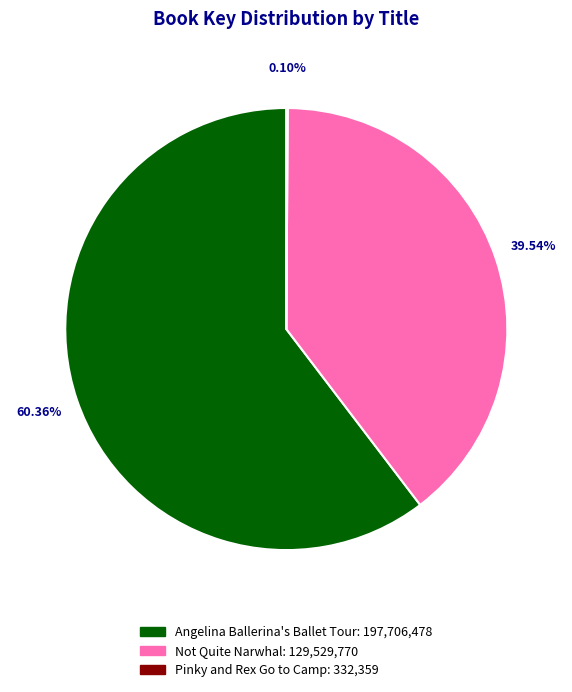

Rank the categories by value from lowest to highest.

Pinky and Rex Go to Camp (9780689825880), Not Quite Narwhal (9781481469098), Angelina Ballerina's Ballet Tour (9781665935906)